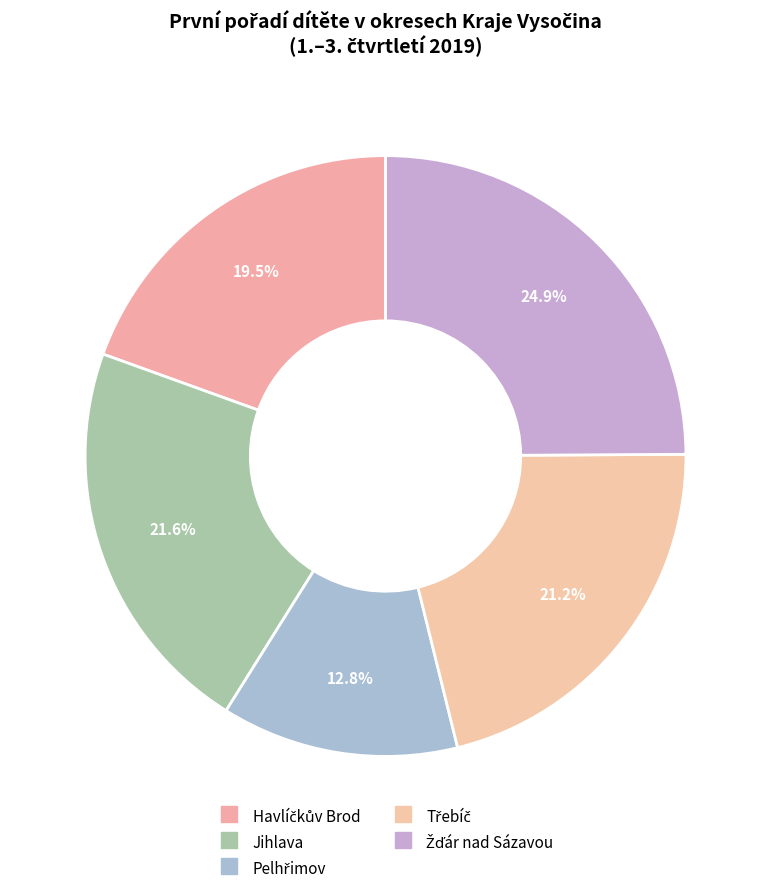

What percentage do Žďár nad Sázavou and Jihlava together represent?

46.5%